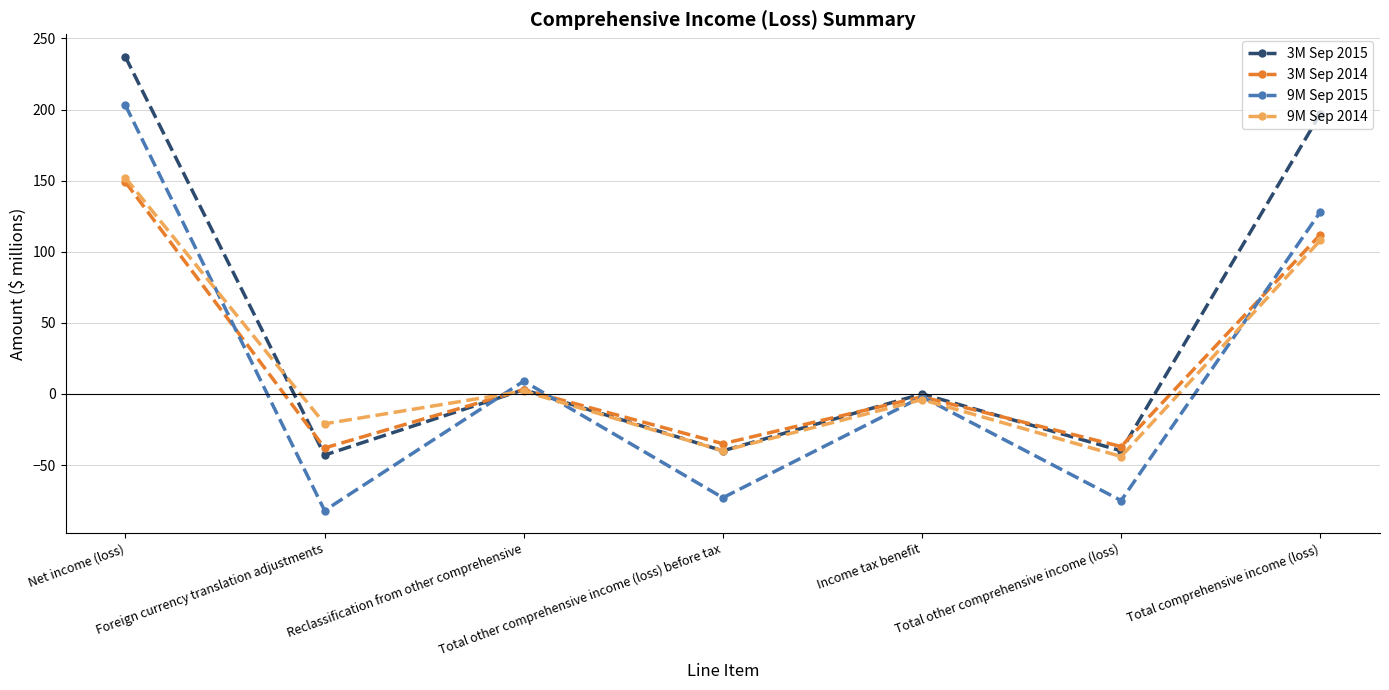

What is the label of the 4th point from the right?

Total other comprehensive income (loss) before tax